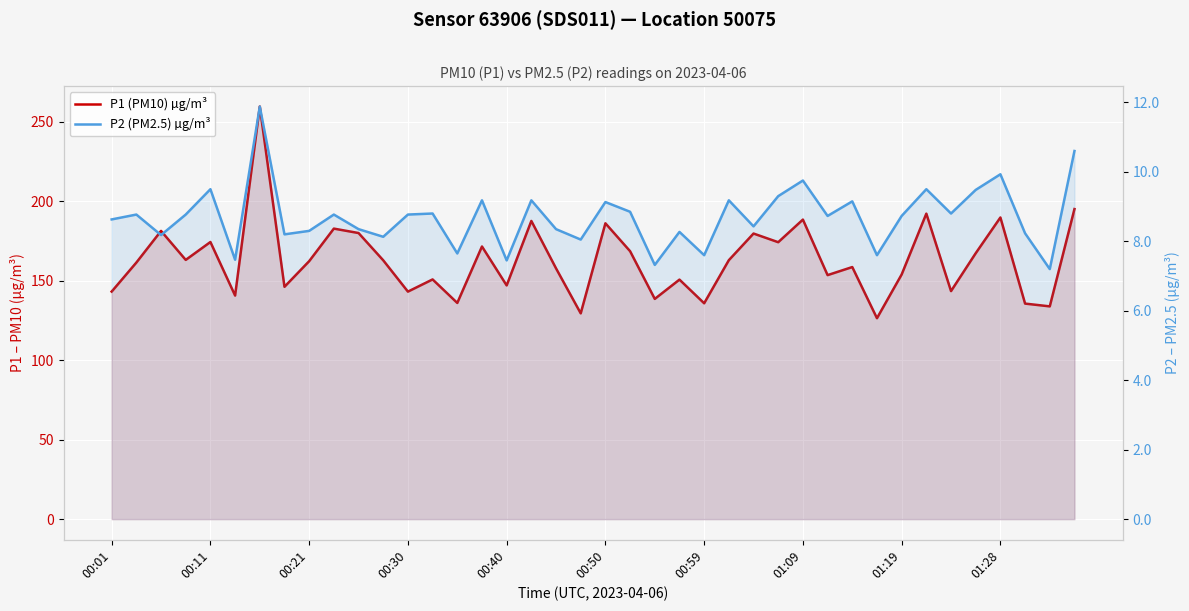

Which series changed the most between 29 and 39?

P1 (PM10) µg/m³